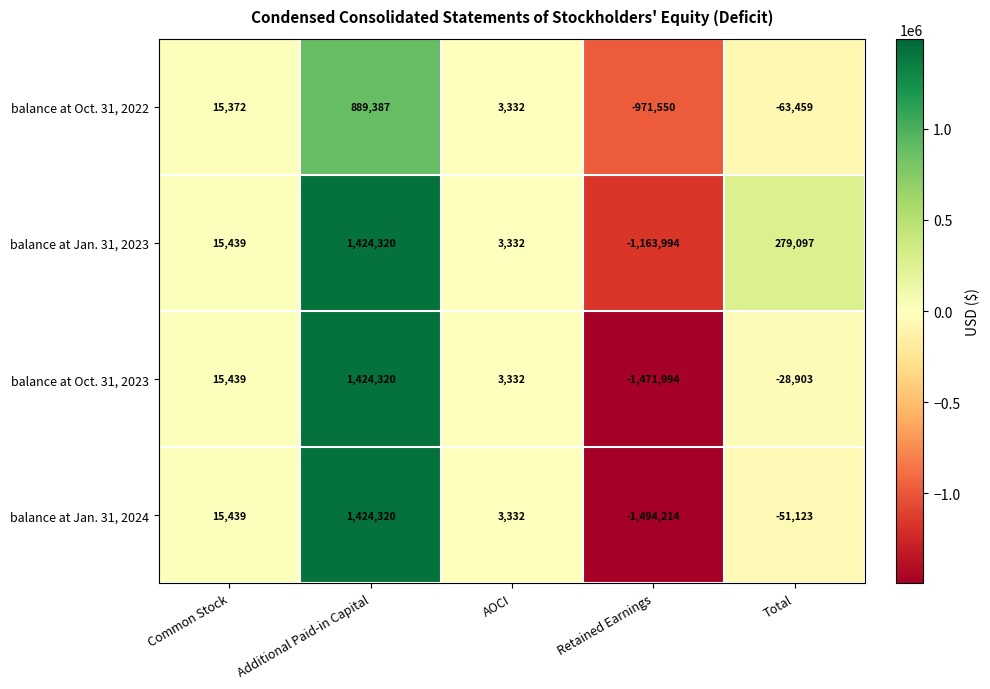

Between Additional Paid-in Capital and Retained Earnings, which series saw the biggest shift?

balance at Jan. 31, 2024